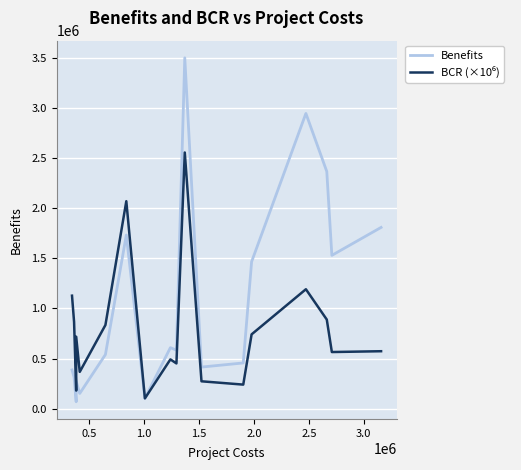

What is the difference between the second highest and second lowest values in the BCR (×10⁶) series?

1890600.0